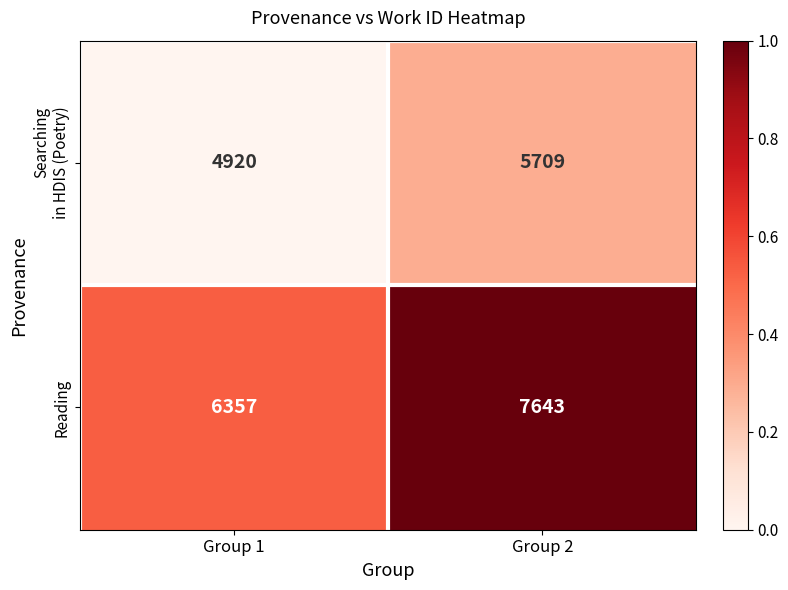

Which series has the largest total across all categories?

Reading